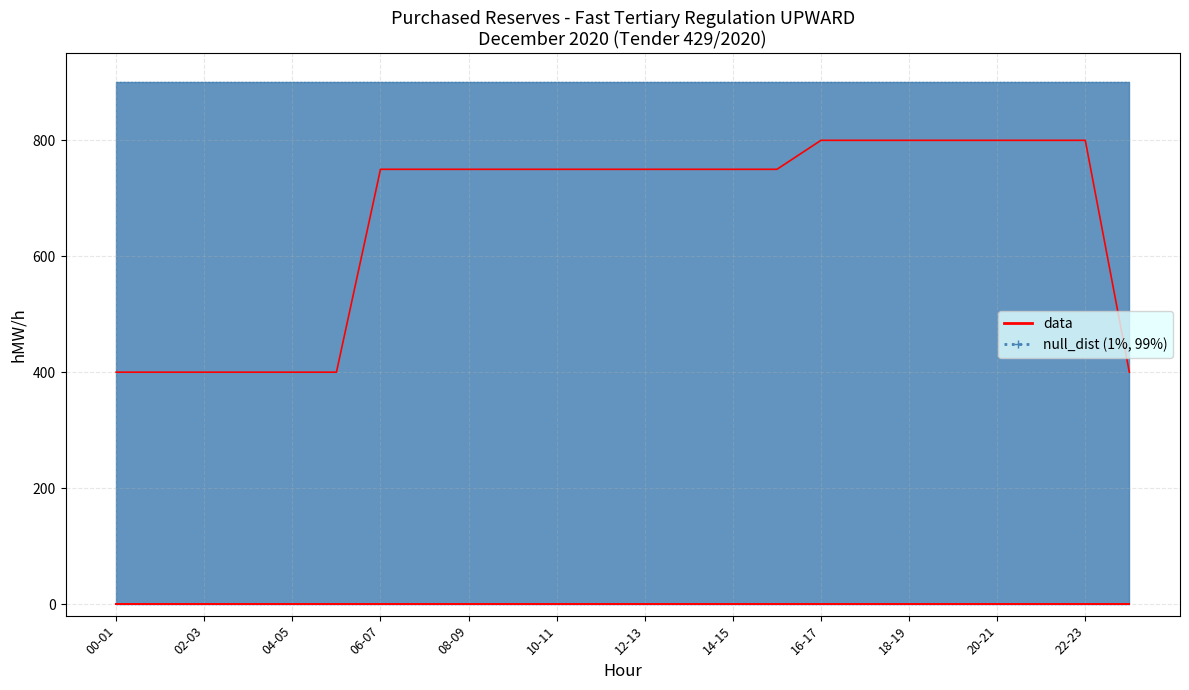

What is the label of the 6th point from the left?

10-11